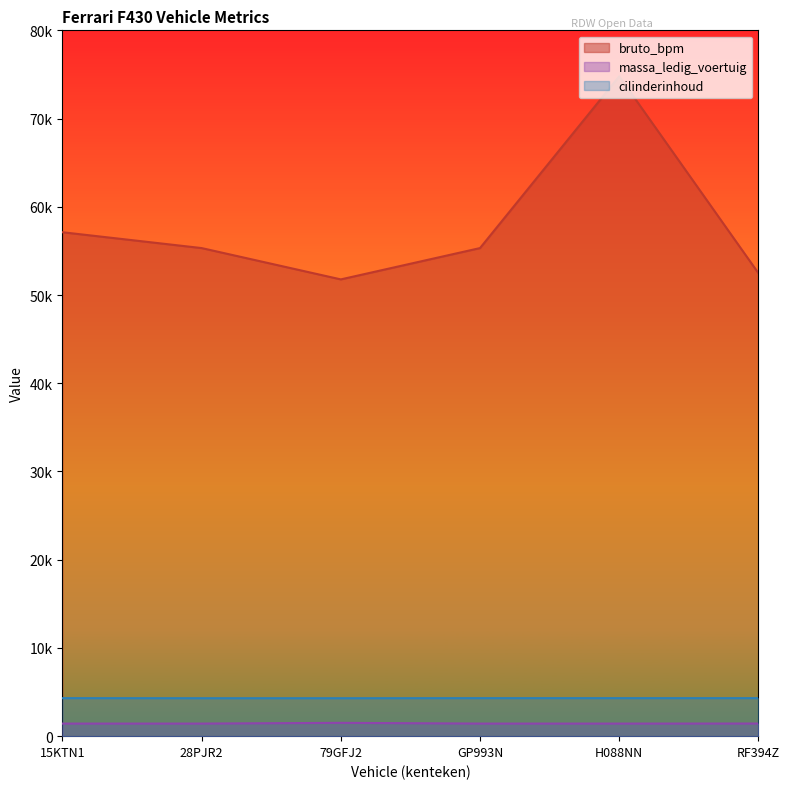

List the labels in order of bruto_bpm value, smallest first.

79GFJ2, RF394Z, 28PJR2, GP993N, 15KTN1, H088NN